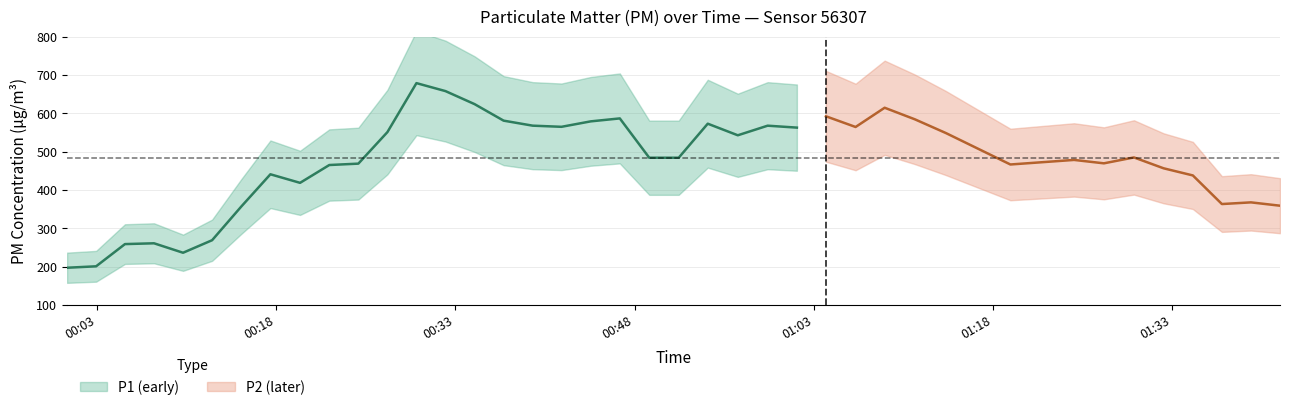

What is the total value across all series at 37?

744.7